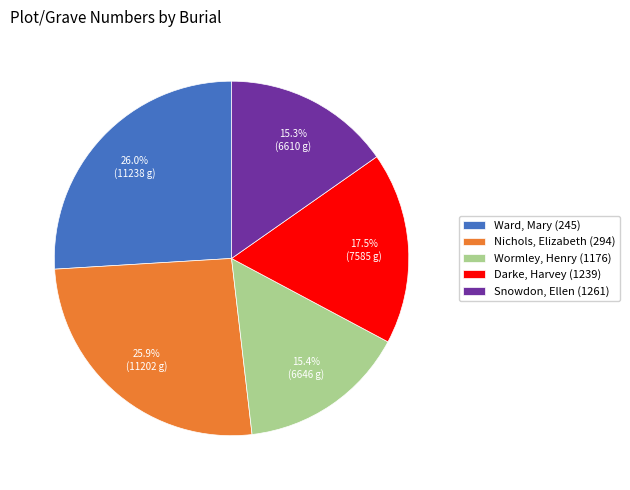

Which has a higher value, Darke, Harvey (1239) or Ward, Mary (245)?

Ward, Mary (245)